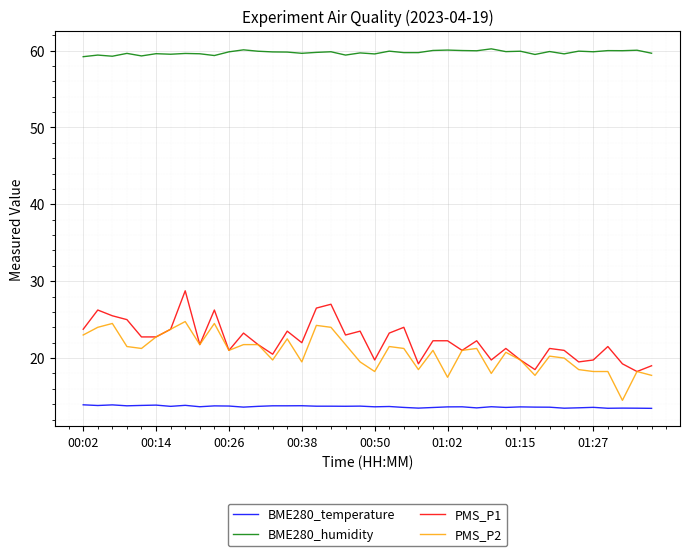

List the series in order of their peak value, lowest first.

BME280_temperature, PMS_P2, PMS_P1, BME280_humidity